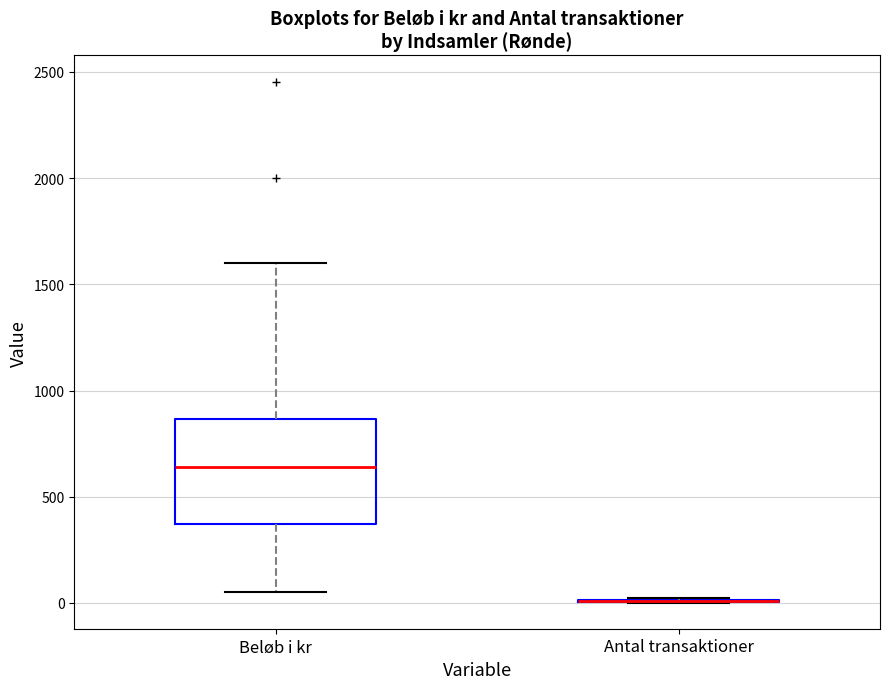

Reading left to right, transcribe this box plot: for each box, give where its median line is, the range the box spans, and where its two whiskers end, as read against the y-axis. The values are not printed on the chart, so give them approximately, as read against the axis.

Beløb i kr: median 650, box 350 to 850, whiskers 50 to 1600
Antal transaktioner: box collapsed to a line at 0, whiskers 0 to 50